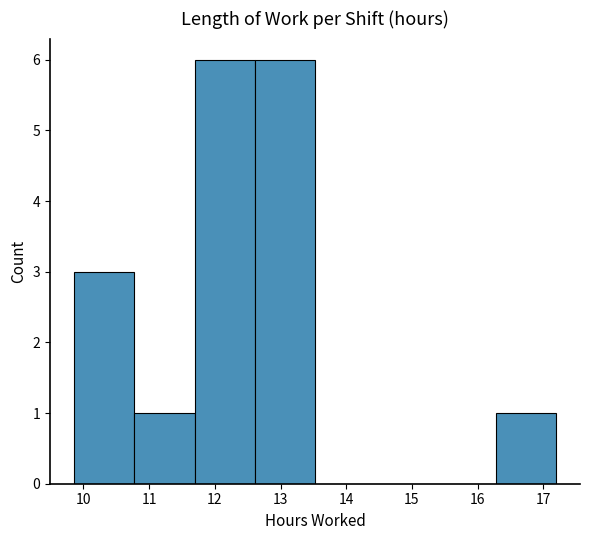

Reading left to right, transcribe this chart: for each bar, give the range it covers on the x-axis and its height. Neither the bar edges nor the heights are printed on the chart, so give them approximately, as read against the axes.

9.9 to 10.8: 3
10.8 to 11.7: 1
11.7 to 12.6: 6
12.6 to 13.5: 6
13.5 to 14.4: 0
14.4 to 15.4: 0
15.4 to 16.3: 0
16.3 to 17.2: 1